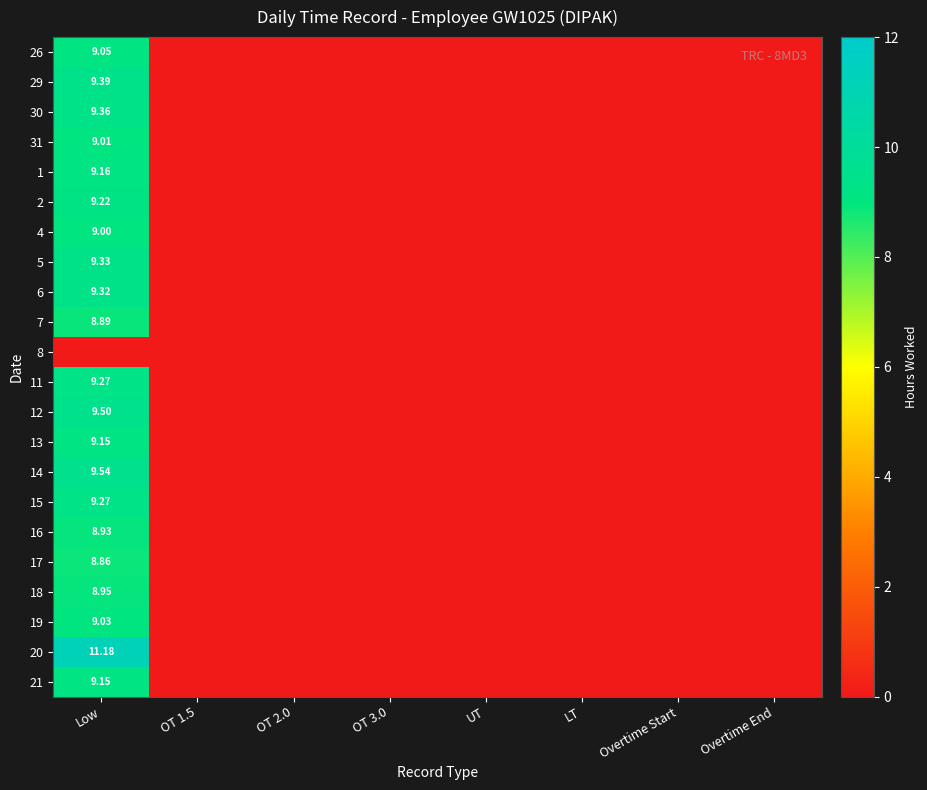

At which category does the chart reach its minimum across all series?

OT 1.5